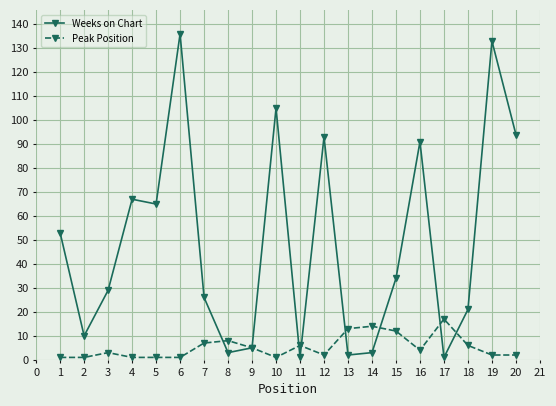

Which series has the widest spread of values?

Weeks on Chart